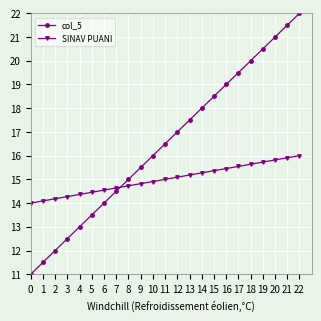

How many times do col_5 and SINAV PUANI cross each other?

1